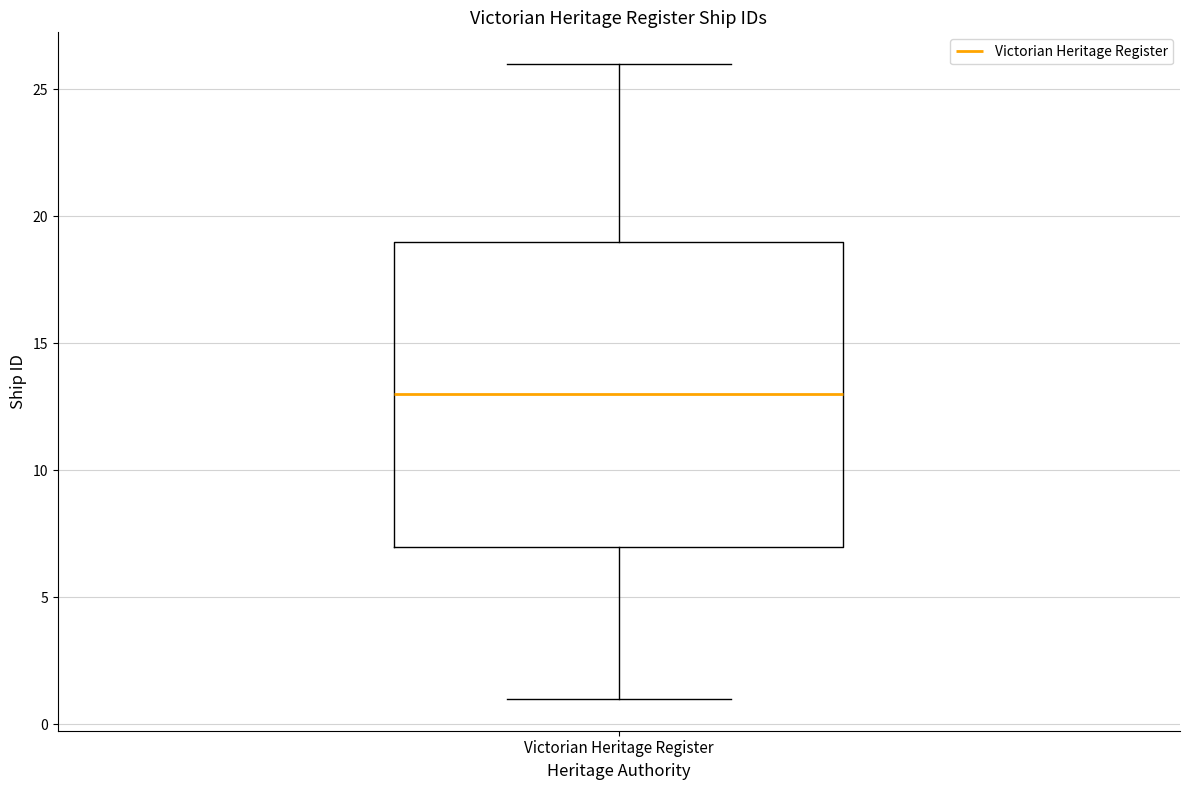

Read this box plot against the y-axis: the position of the median line, the range covered by the box, and the ends of both whiskers. The values are not printed on the chart, so give them approximately, as read against the axis.

median 13, box 7 to 19, whiskers 1 to 26